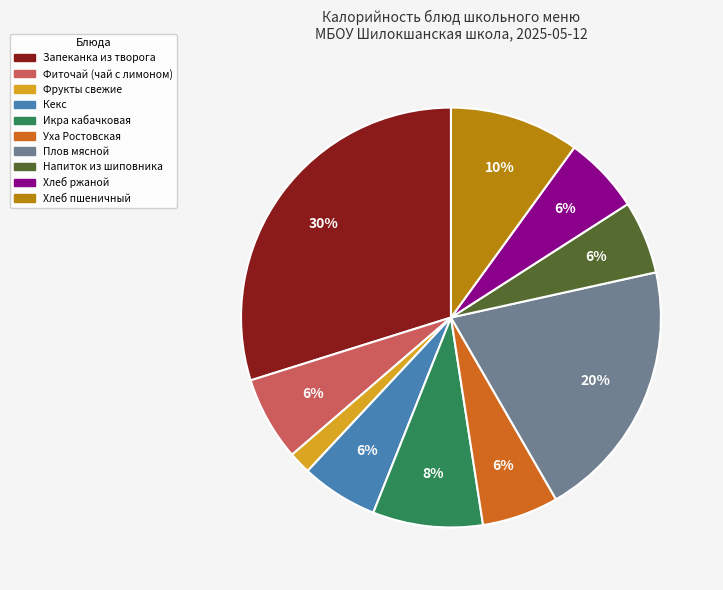

What is the smallest slice in the pie chart?

Фрукты свежие